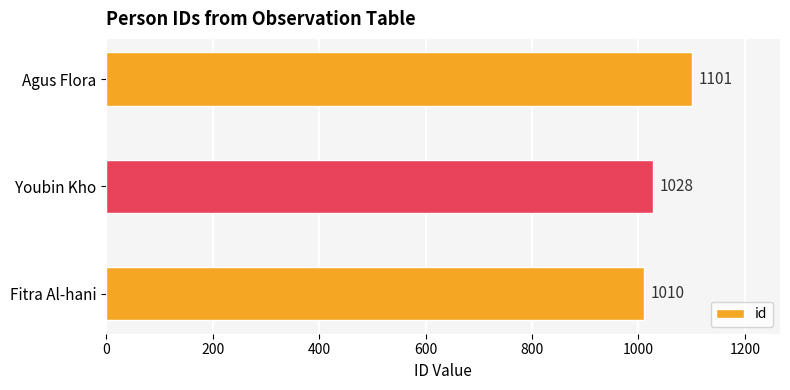

Where is the data nearest to the value 1055?

Youbin Kho